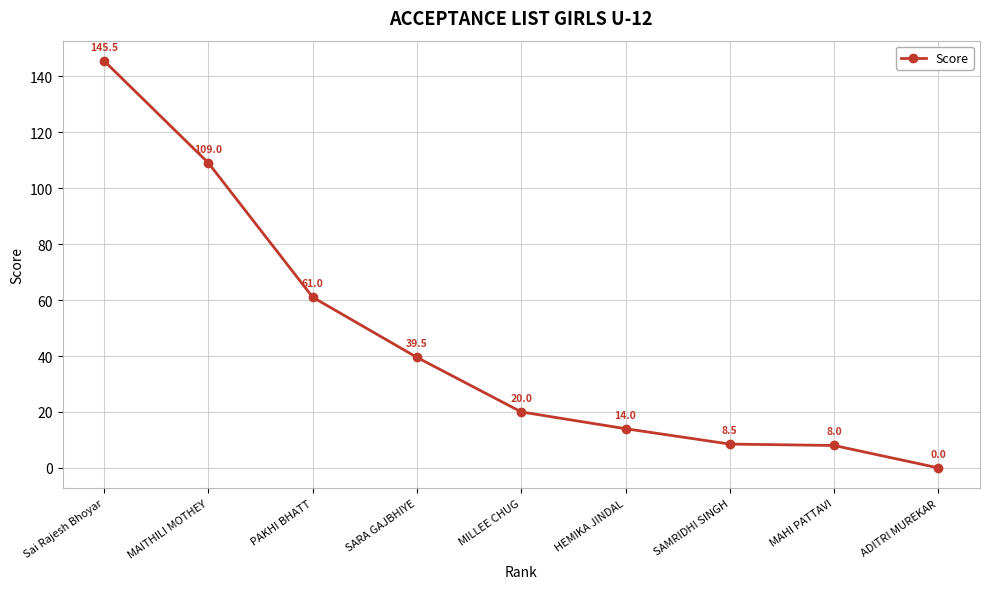

What is the average value?

45.1